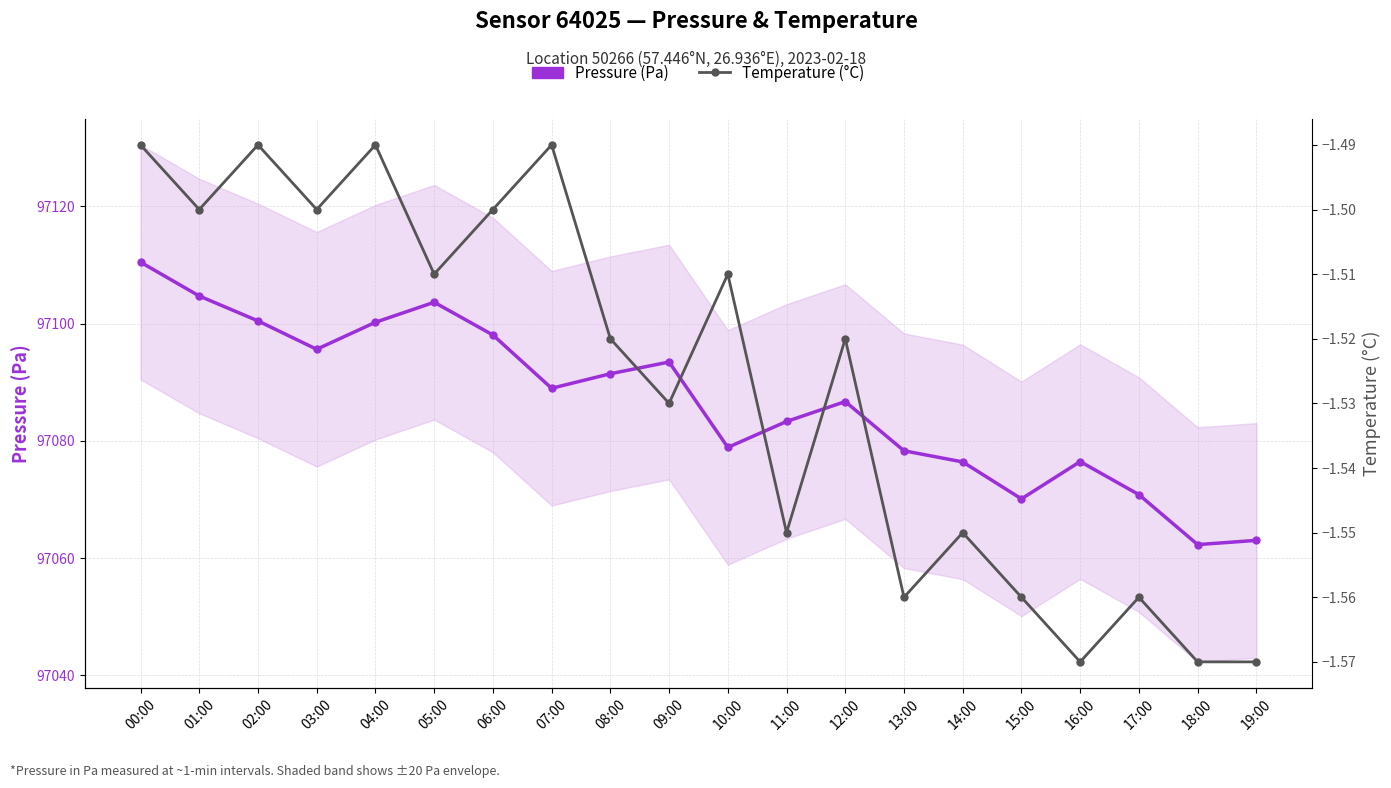

Is this an area chart (filled region under the line)?

No